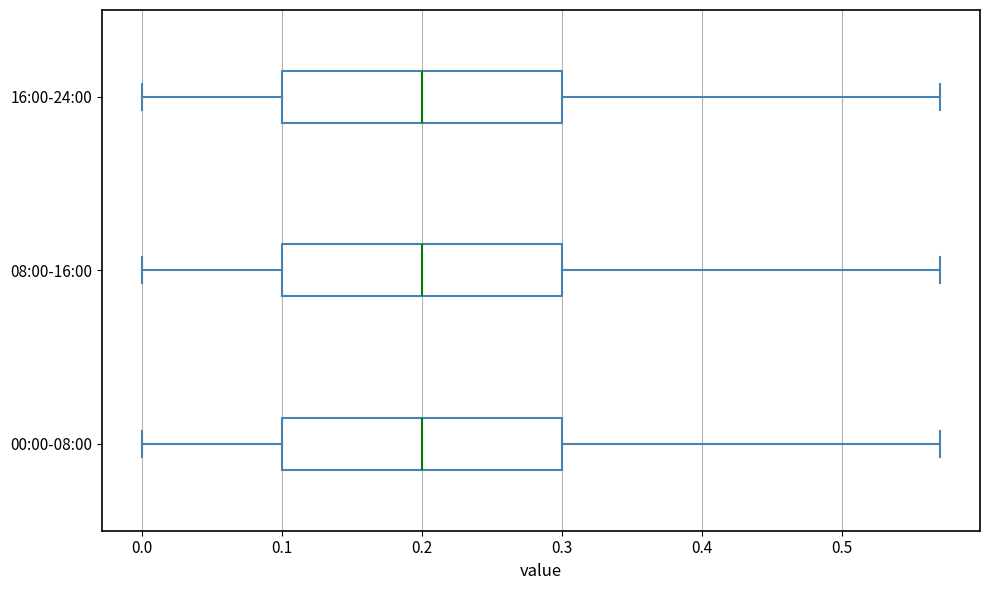

Reading bottom to top, transcribe this box plot: for each box, give where its median line is, the range the box spans, and where its two whiskers end, as read against the x-axis. The values are not printed on the chart, so give them approximately, as read against the axis.

00:00-08:00: median 0.20, box 0.10 to 0.30, whiskers 0.00 to 0.57
08:00-16:00: median 0.20, box 0.10 to 0.30, whiskers 0.00 to 0.57
16:00-24:00: median 0.20, box 0.10 to 0.30, whiskers 0.00 to 0.57